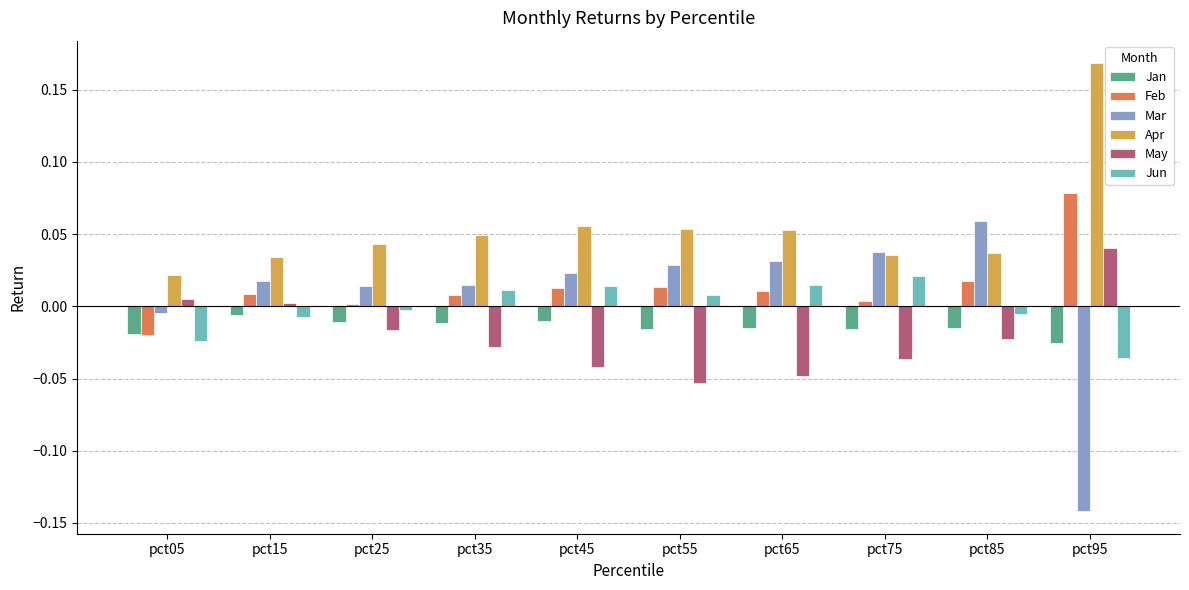

How many groups of bars are there?

10